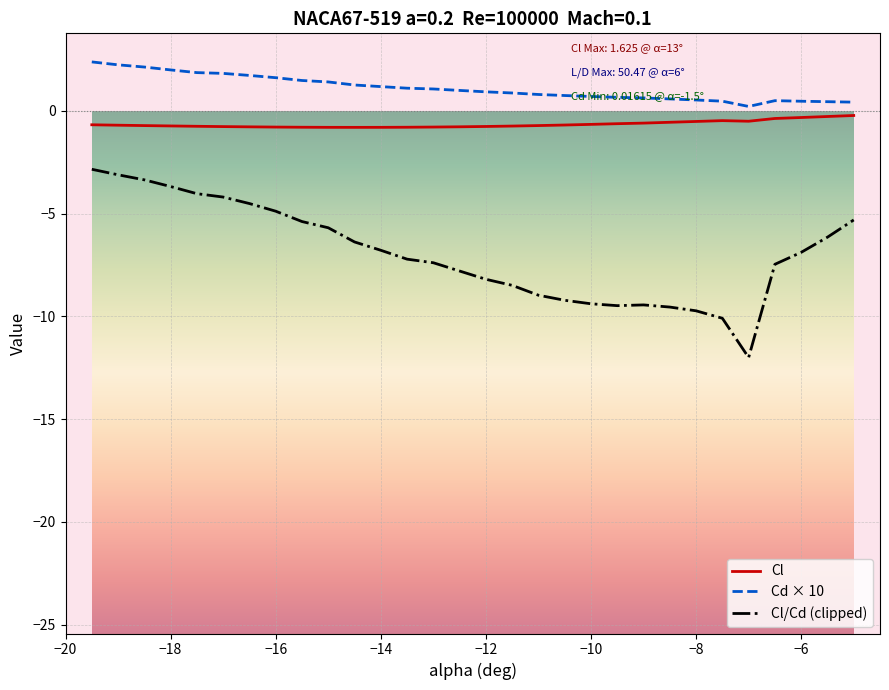

Rank the series by their maximum value, from highest to lowest.

Cd × 10, Cl, Cl/Cd (clipped)